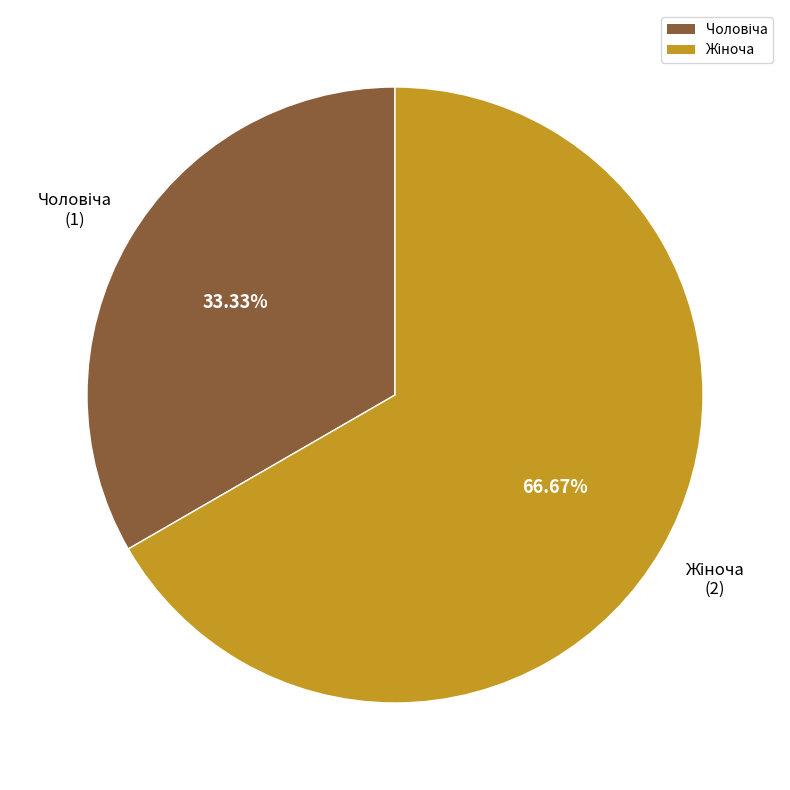

Does any single category account for the majority?

Yes